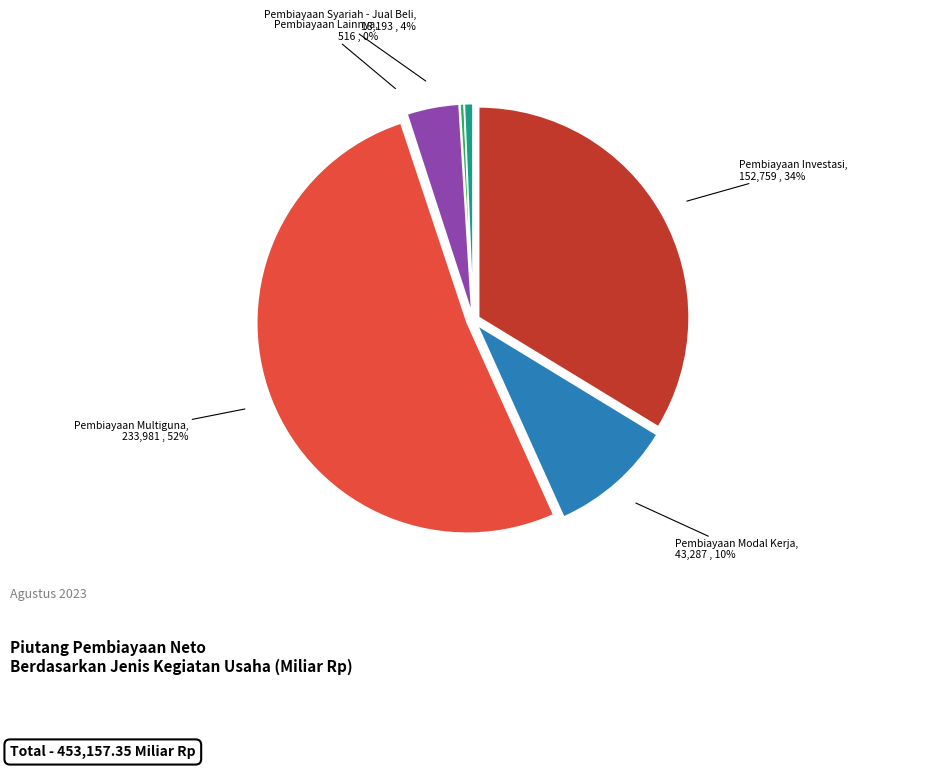

To the nearest percent, what percentage of the pie is Pembiayaan Investasi?

34%